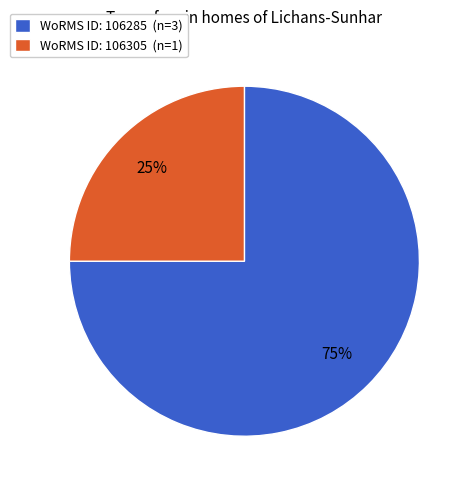

How many slices are in this pie chart?

2